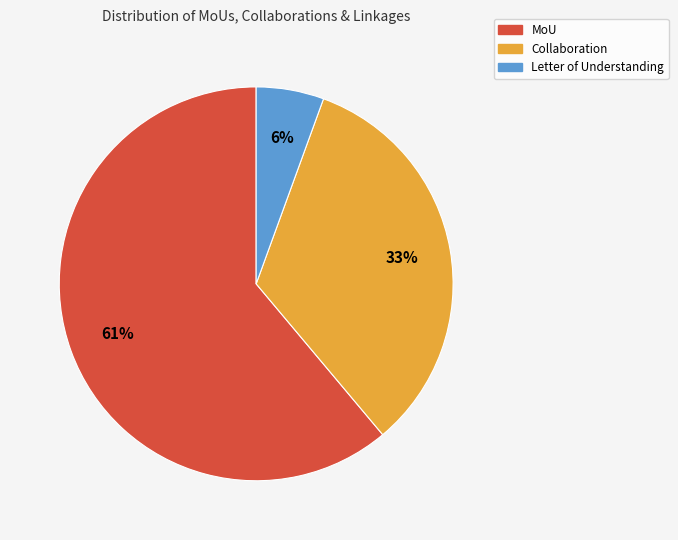

What is the majority slice?

MoU